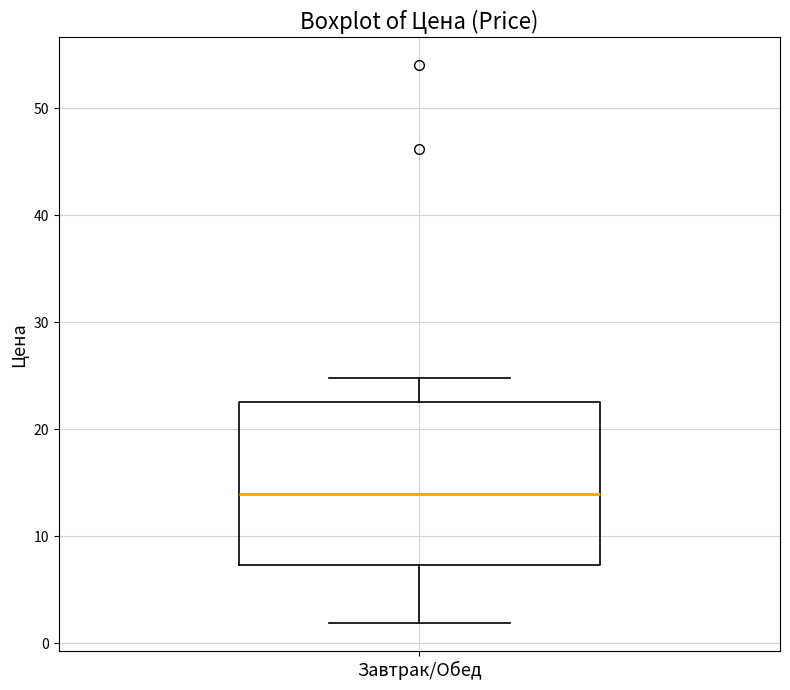

Transcribe this box plot: give where the median line is, the range the box spans, and where the two whiskers end, as read against the y-axis. The values are not printed on the chart, so give them approximately, as read against the axis.

median 14, box 7 to 23, whiskers 2 to 25